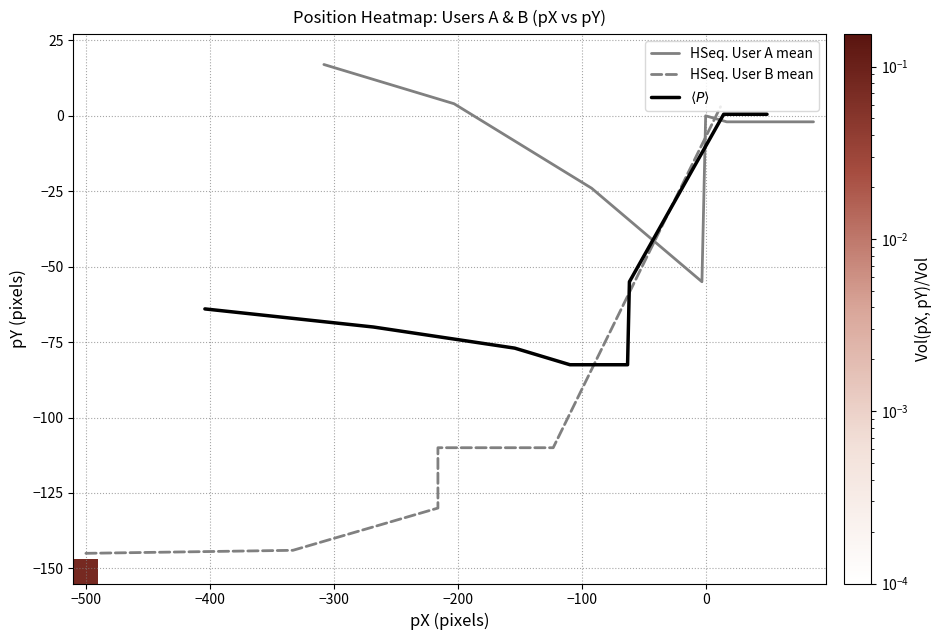

Is the value of B_real.pY at 12 greater than the value of A_real.pY at 21?

No